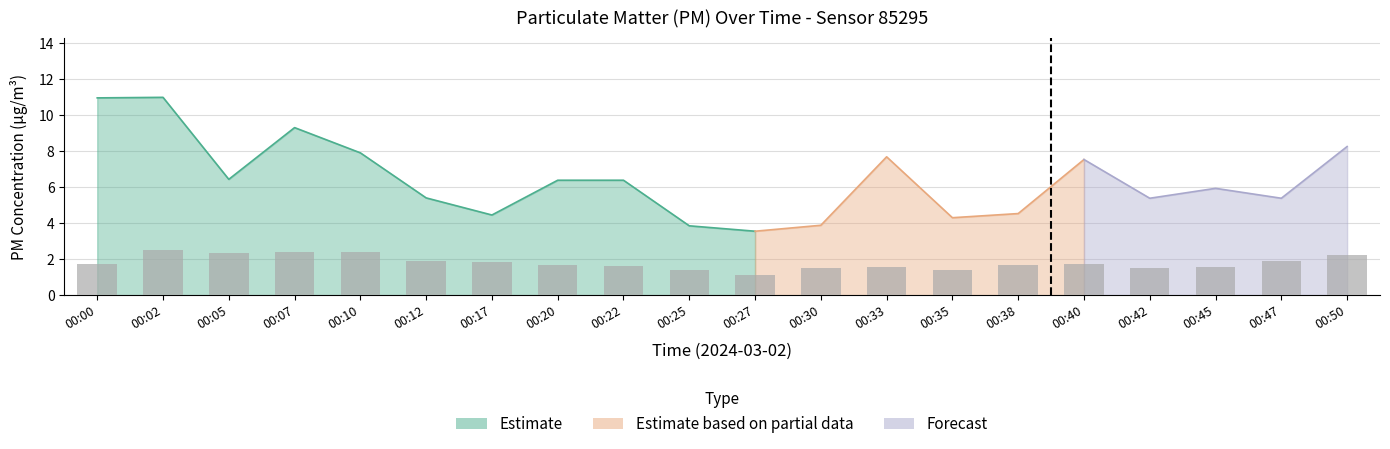

At which label is the value closest to 1?

00:25